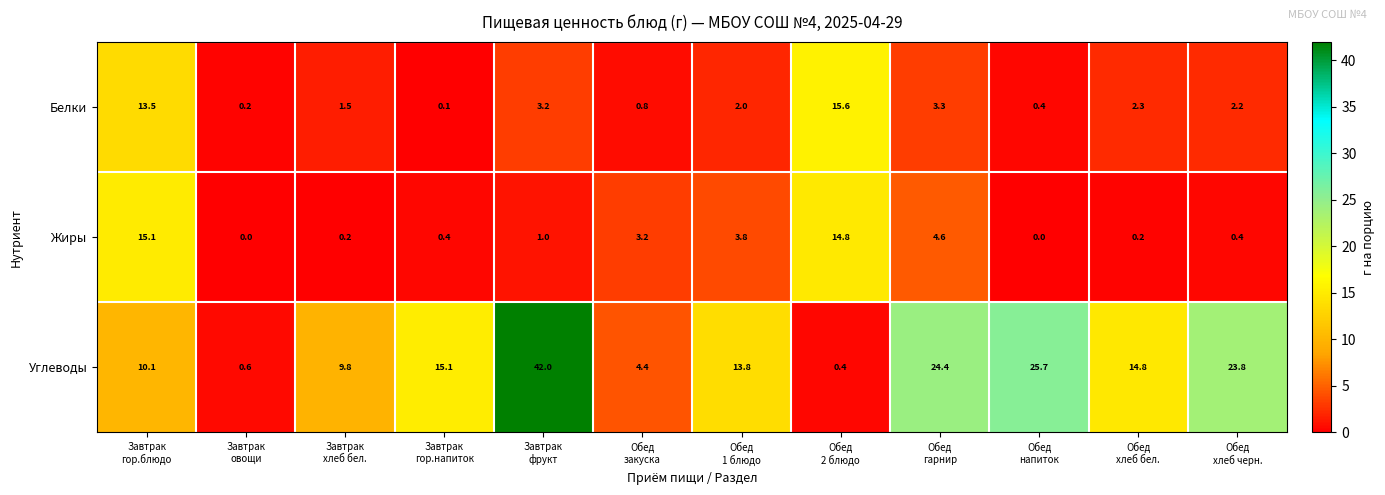

List the series in order of their peak value, highest first.

Углеводы, Белки, Жиры